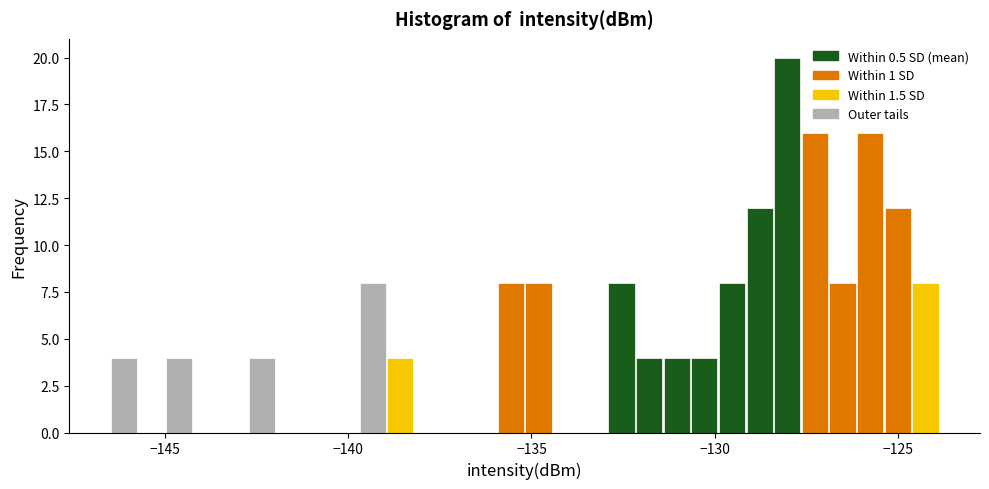

Around what value on the x-axis is the tallest bar? Give the approximate position of its centre, as read against the axis.

-128.0